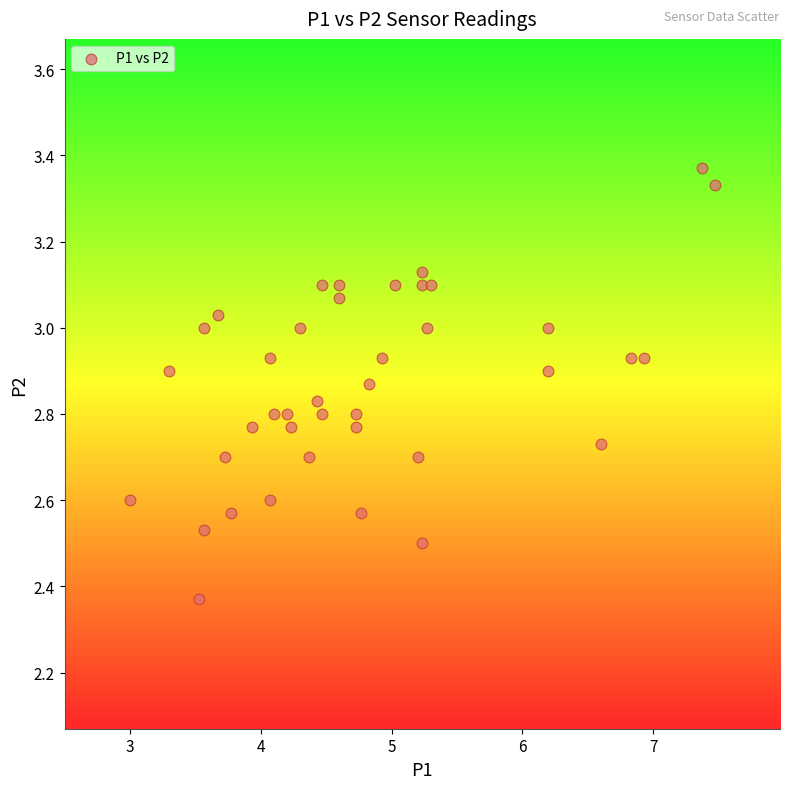

What is the range of Y values (max minus min)?

1.0